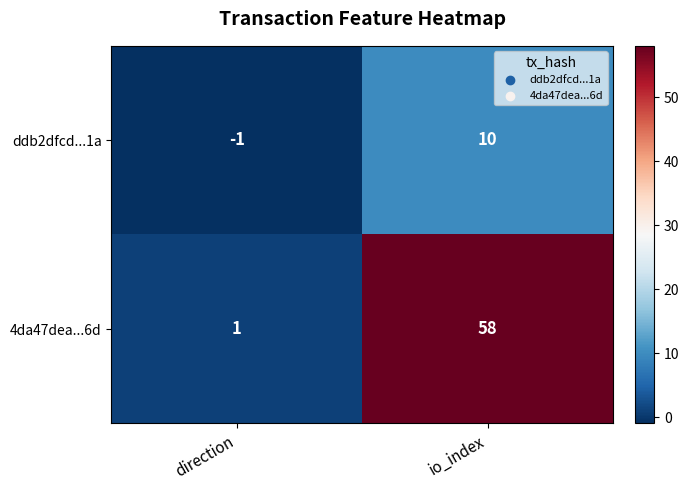

Rank the series by their maximum value, from highest to lowest.

4da47dea...6d, ddb2dfcd...1a